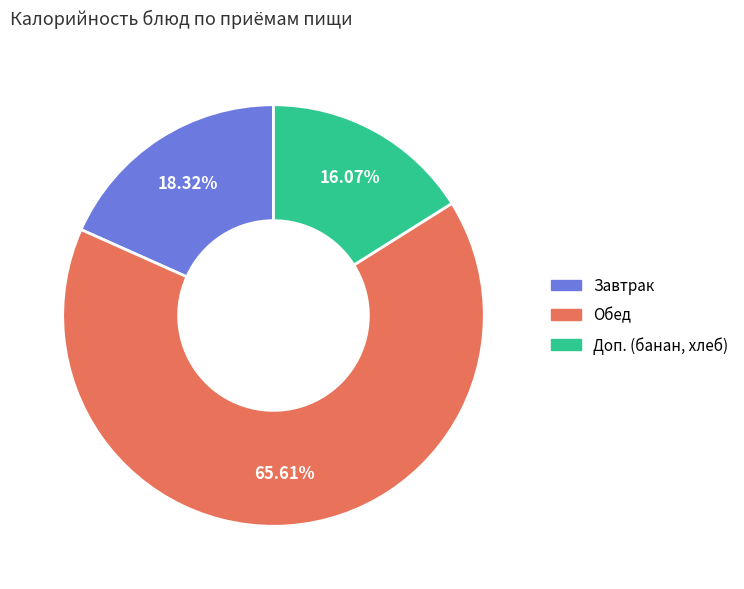

Does any single category account for the majority?

Yes